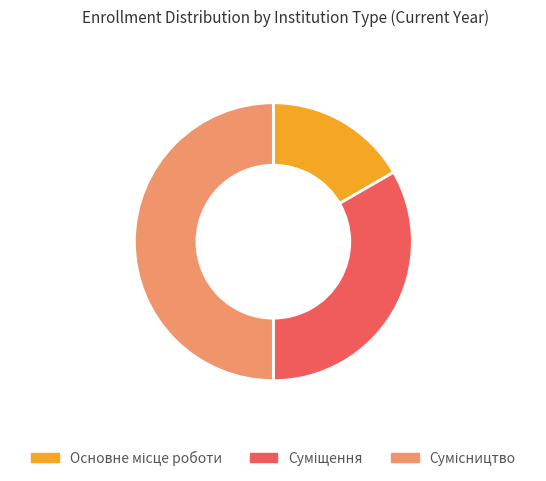

To the nearest percent, what portion does Сумісництво represent?

50%